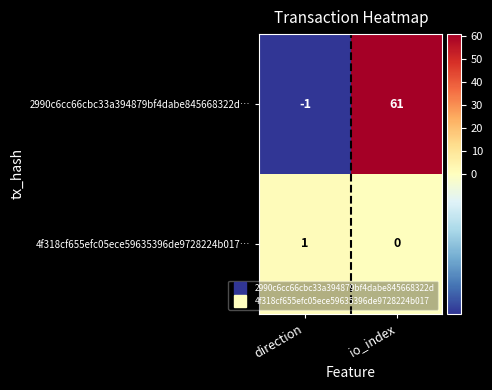

What is the difference between the highest and lowest values at direction?

2